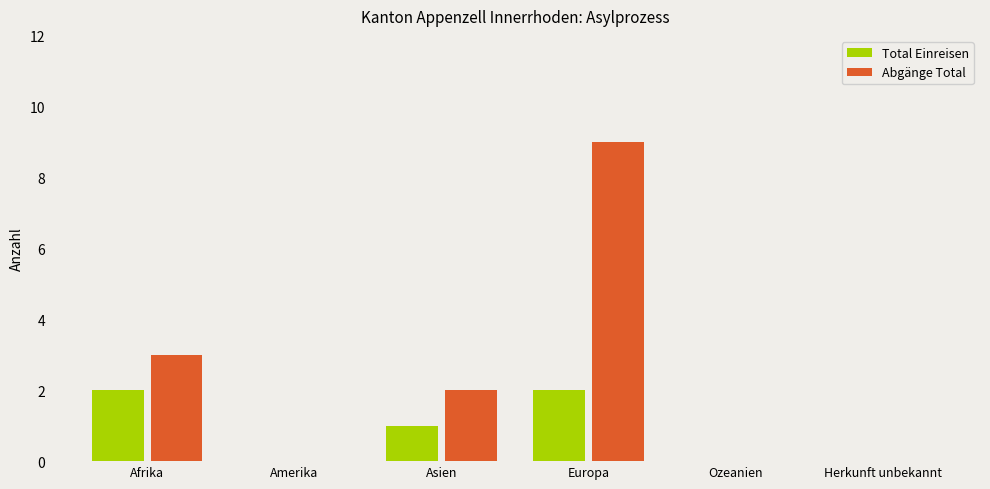

What is the total value across all series at Afrika?

5